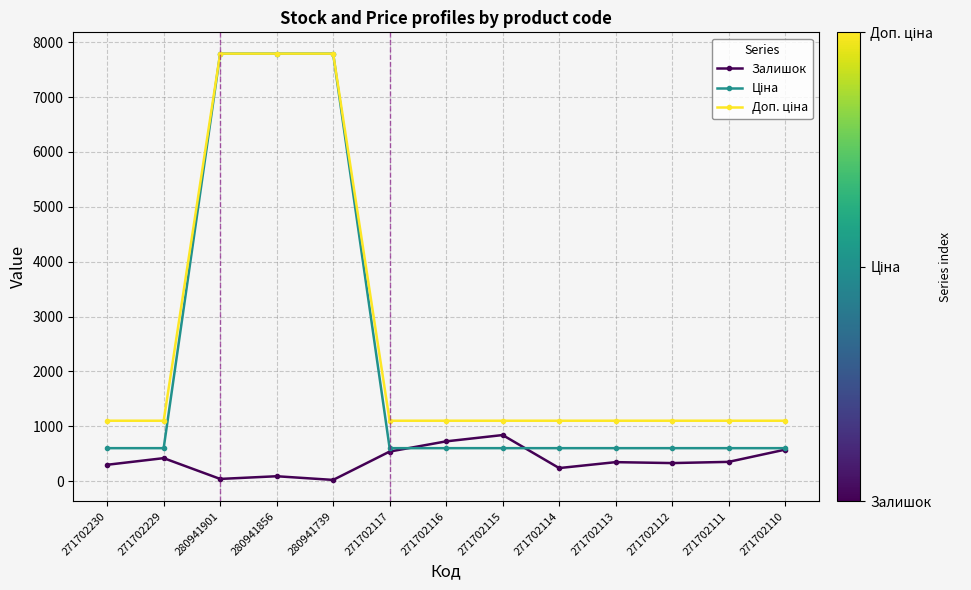

At how many categories does at least one series exceed 2528?

3